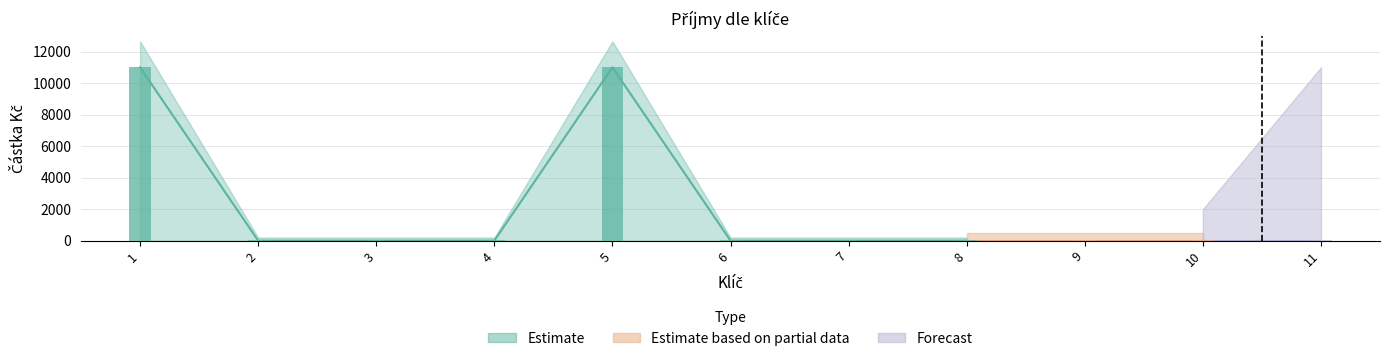

What is the sum of all values?

22000